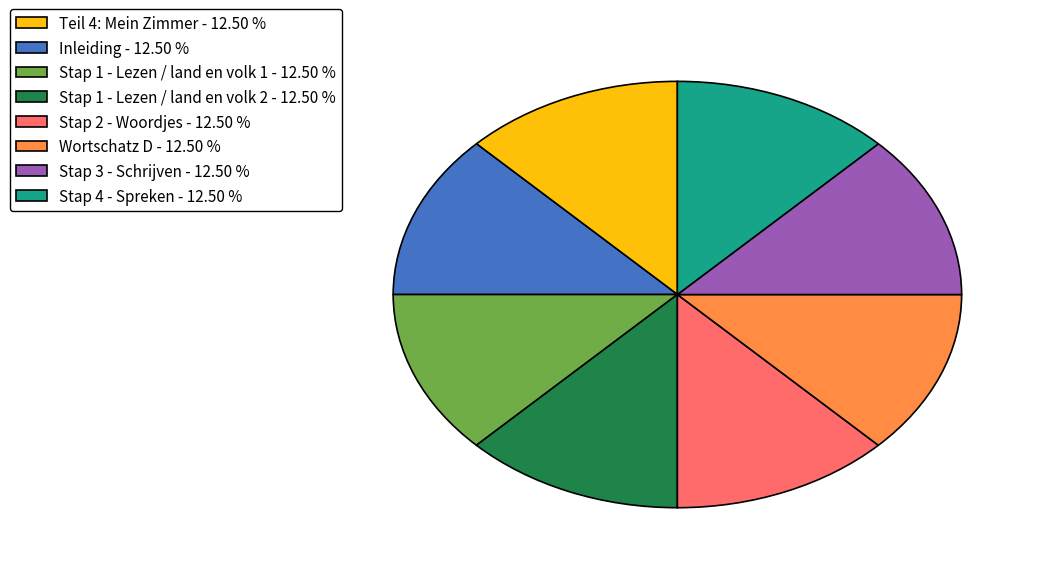

Is Stap 3 - Schrijven the majority of the pie?

No